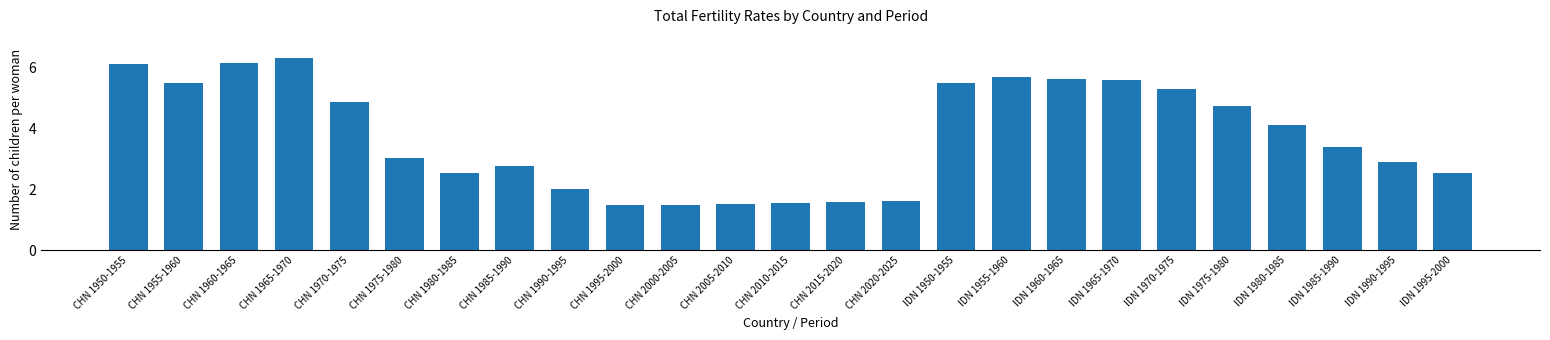

What is the greatest value displayed?

6.3